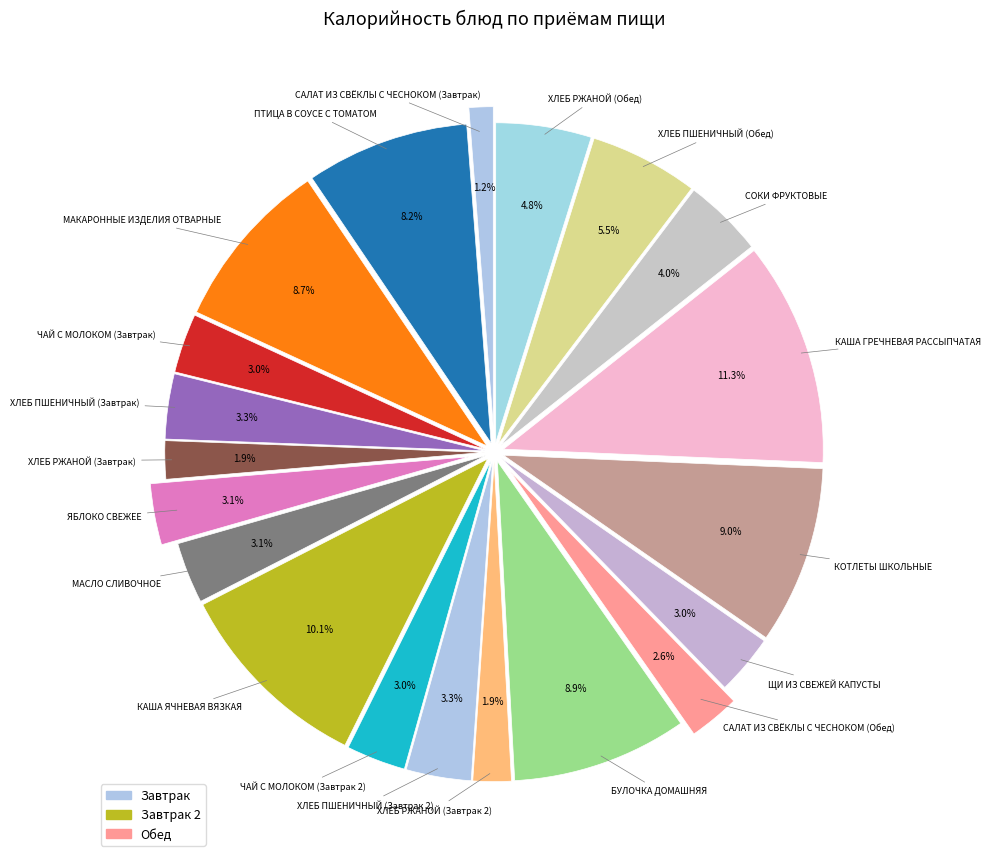

To the nearest percent, what portion does ХЛЕБ ПШЕНИЧНЫЙ (Завтрак 2) represent?

3%